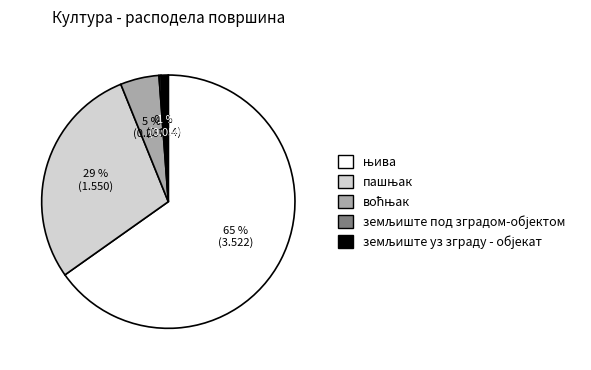

To the nearest percent, what is the average slice percentage?

20%